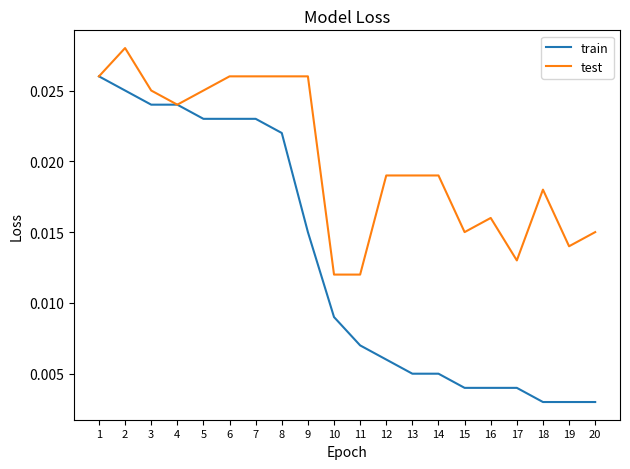

Is the value of train at 3 greater than the value of test at 1?

No